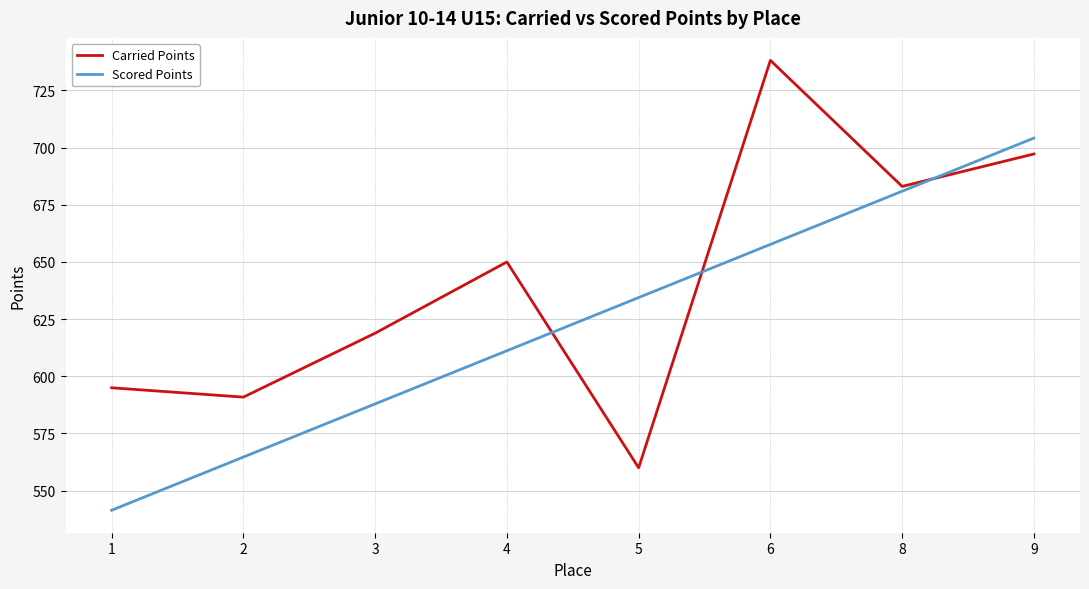

True or false: Scored Points has a value of 634.4 at 5.

True